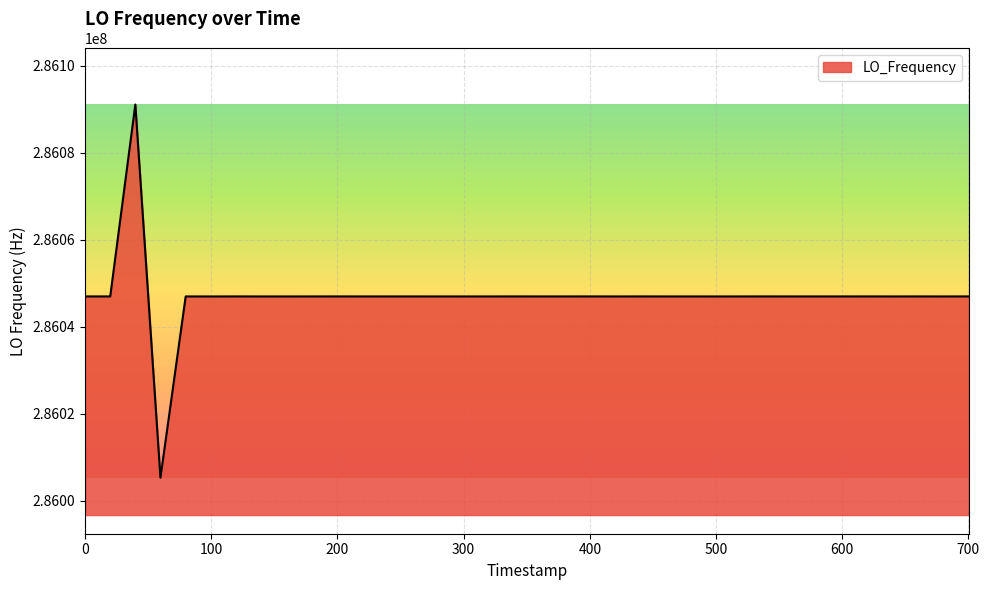

What is the minimum value shown in the chart?

286005317.0